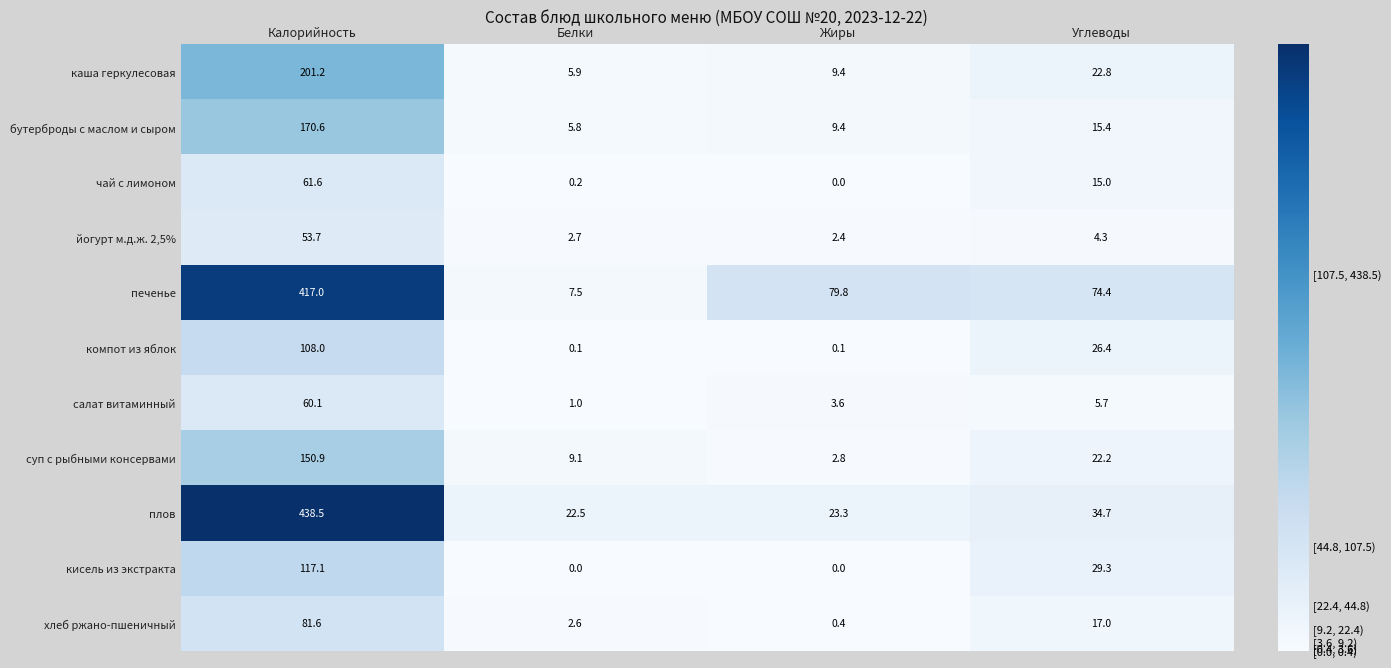

Between Белки and Углеводы, which series saw the biggest shift?

печенье